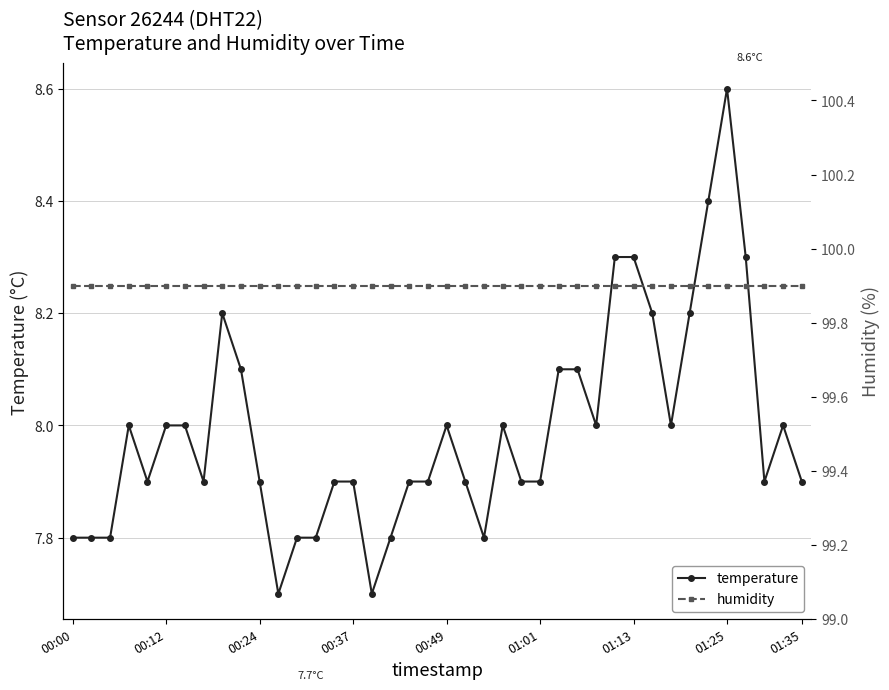

True or false: temperature has a value of 7.8 at 13.

True